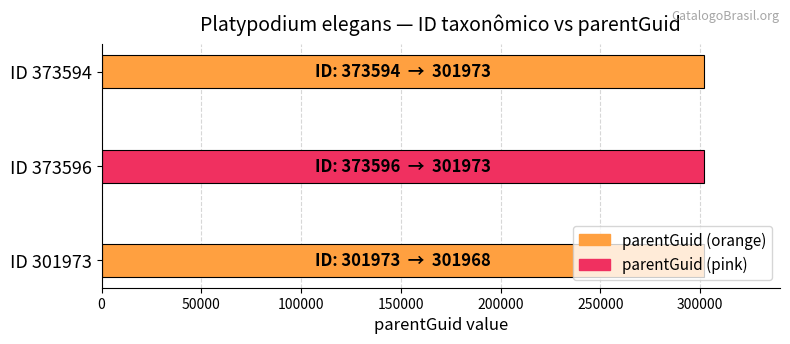

What is the ratio of the value at ID 301973 to the value at ID 373596?

1.0